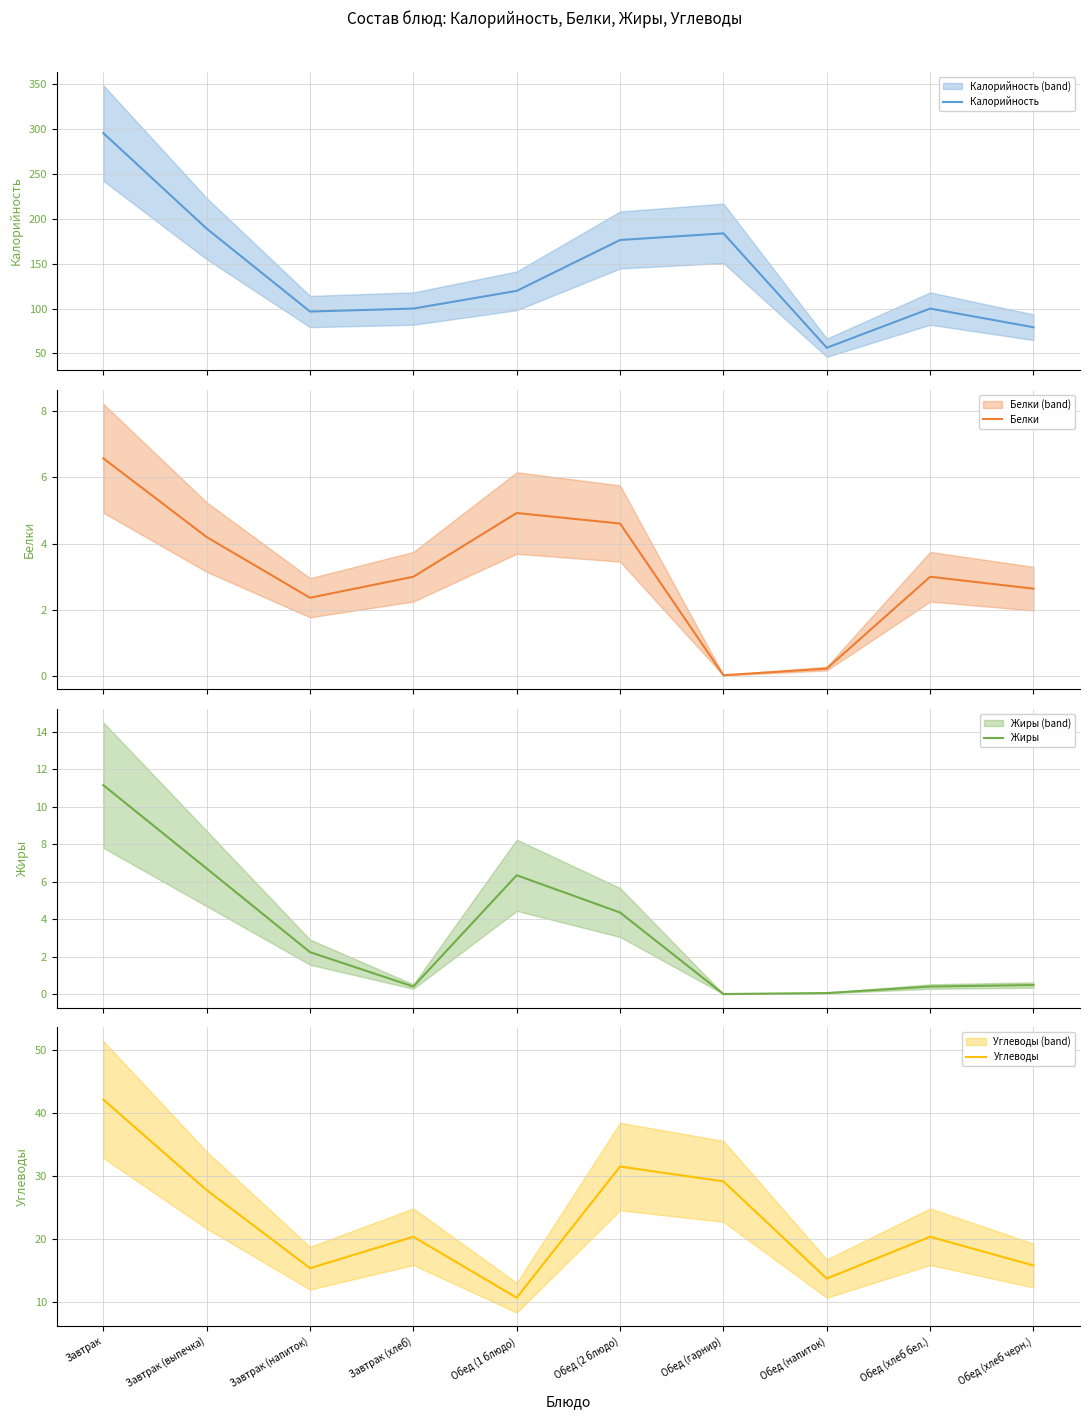

Reading left to right, what are all the values shown in this chart?

Калорийность: 295.3	189.0	96.7	100.0	119.7	176.3	183.7	56.4	100.0	79.2
Белки: 6.6	4.2	2.4	3.0	4.9	4.6	0.0	0.2	3.0	2.6
Жиры: 11.2	6.7	2.2	0.4	6.3	4.4	0.0	0.1	0.4	0.5
Углеводы: 42.1	27.8	15.4	20.4	10.7	31.5	29.2	13.8	20.4	15.8